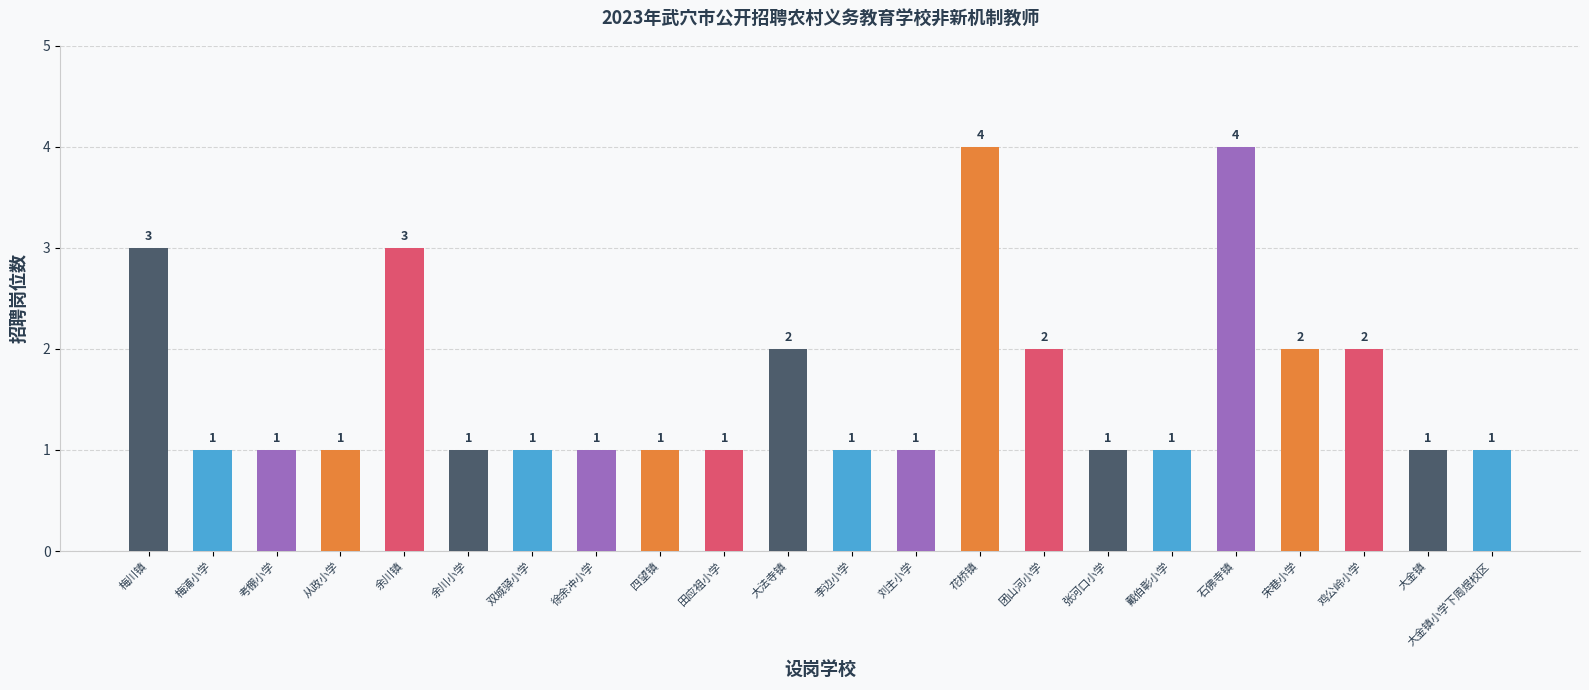

Reading right to left, extract all data points from this chart.

大金镇小学下周煜校区=1	大金镇=1	鸡公岭小学=2	宋巷小学=2	石佛寺镇=4	戴伯彰小学=1	张河口小学=1	团山河小学=2	花桥镇=4	刘主小学=1	李边小学=1	大法寺镇=2	田应祖小学=1	四望镇=1	徐余冲小学=1	双城驿小学=1	余川小学=1	余川镇=3	从政小学=1	考棚小学=1	梅浦小学=1	梅川镇=3